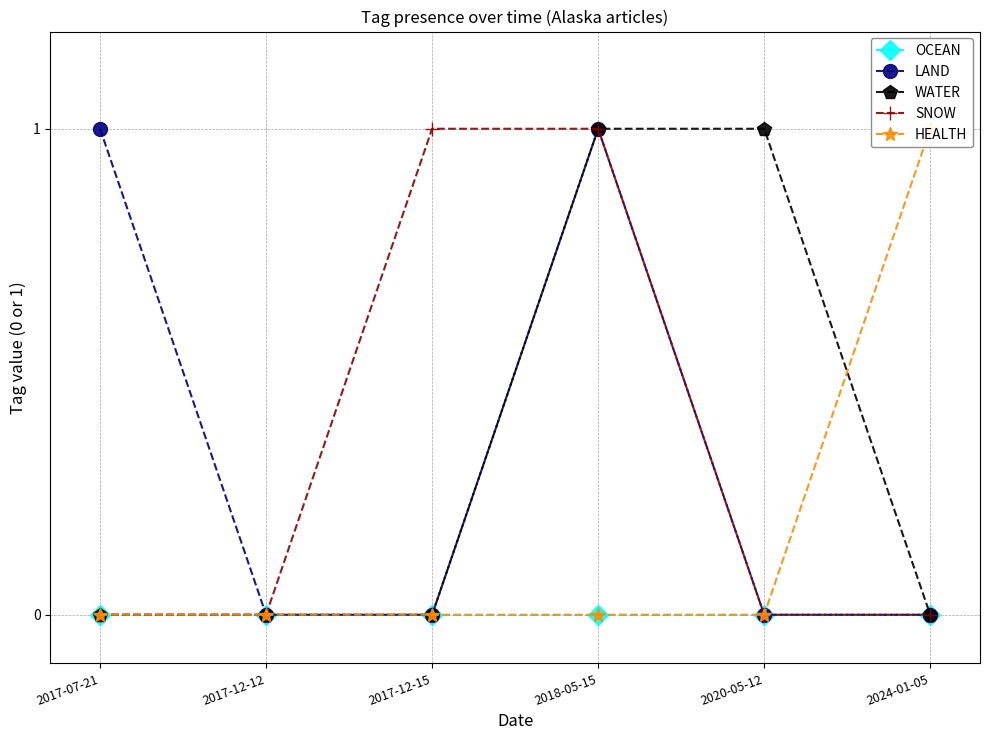

The HEALTH series shows 0 at 2017-12-12. True or false?

True